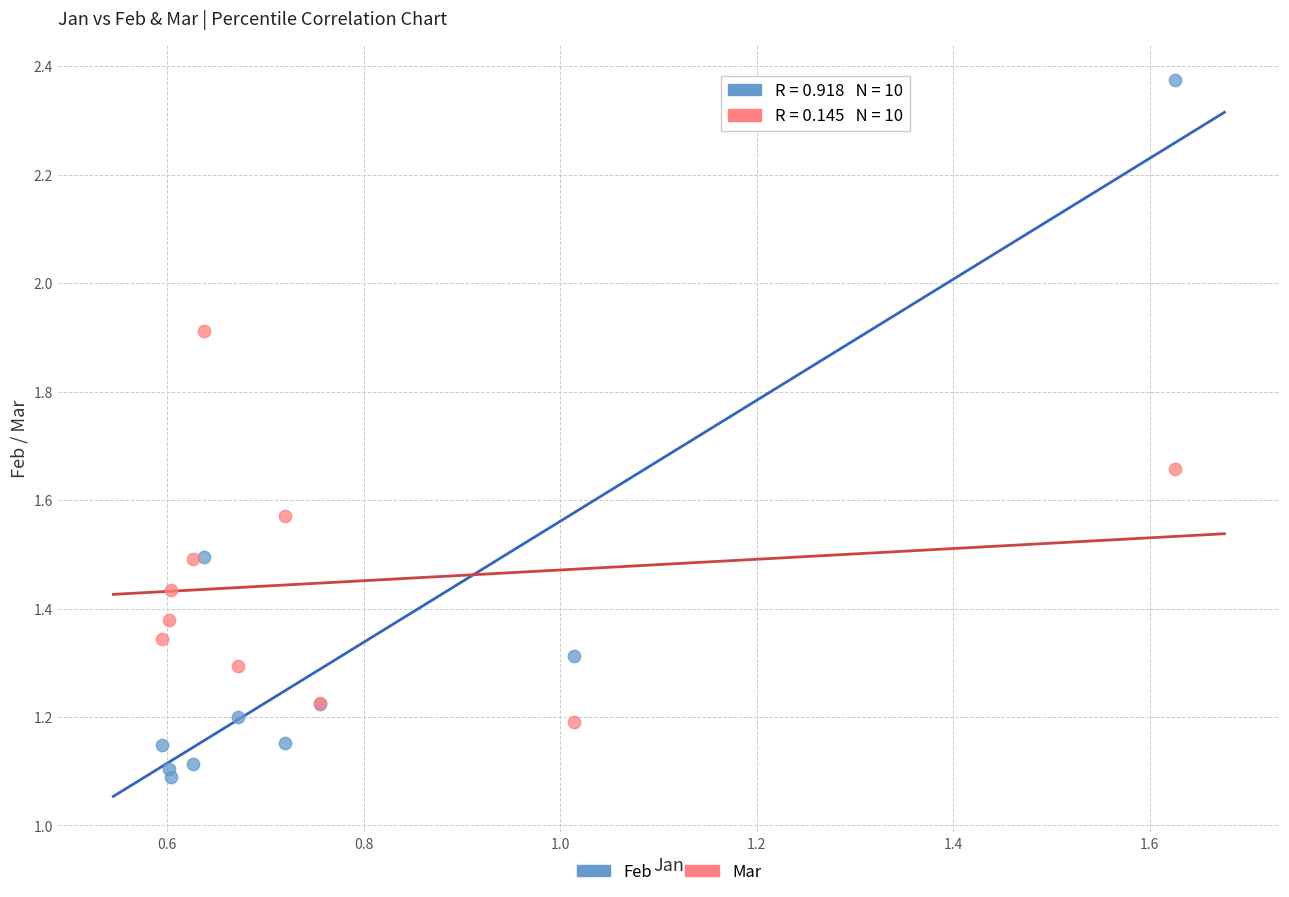

Which series contains the lowest Y value?

Feb